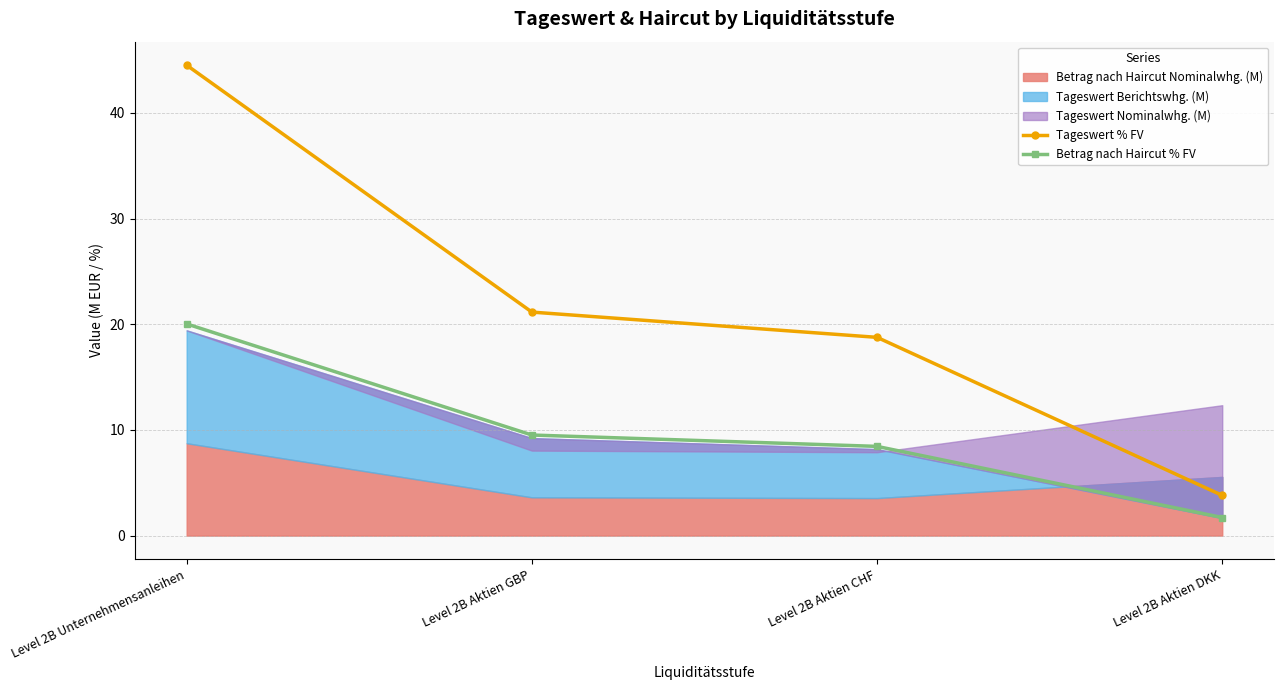

How many data points in Betrag nach Haircut % FV are above 9?

2